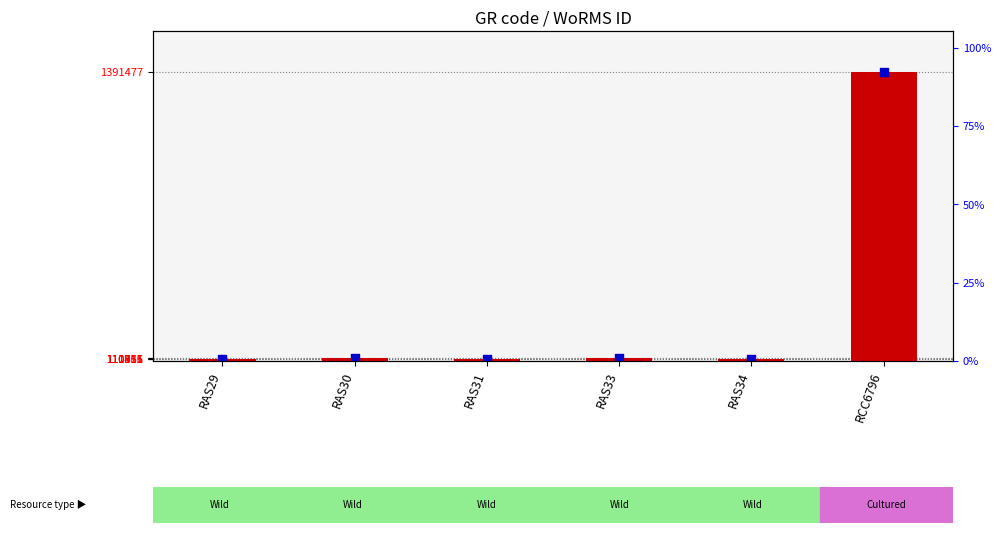

Which series contains the highest Y value?

WoRMS ID